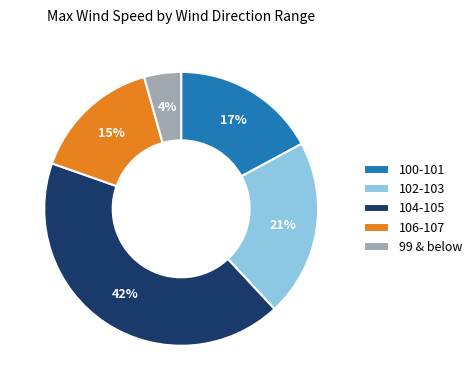

Is the sum of 102-103 and 99 & below greater than half?

No